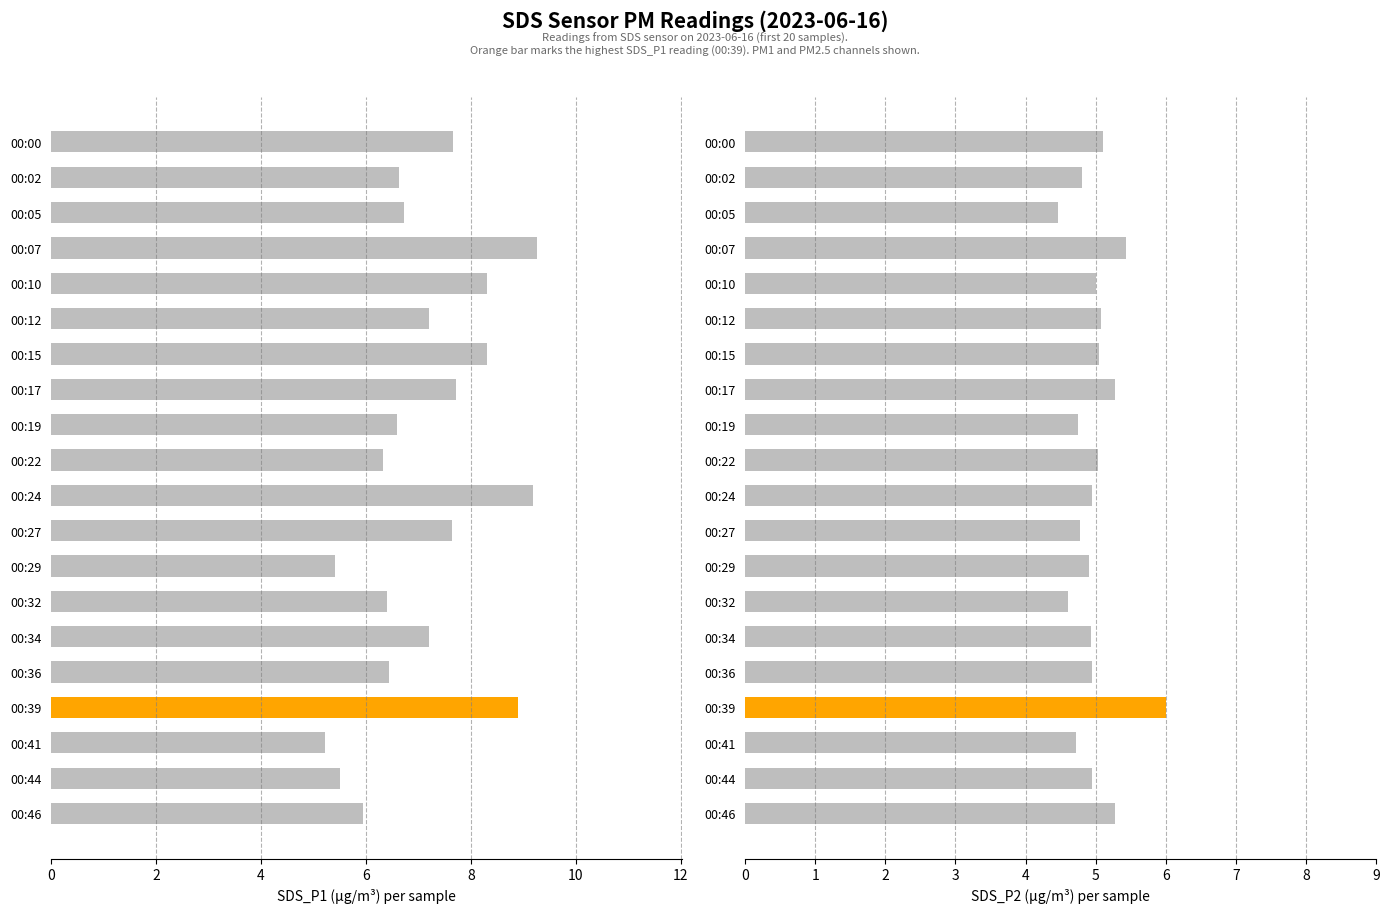

Reading left to right, extract all data points from this chart.

SDS_P1: 7.7	6.6	6.7	9.2	8.3	7.2	8.3	7.7	6.6	6.3	9.2	7.6	5.4	6.4	7.2	6.4	8.9	5.2	5.5	6.0
SDS_P2: 5.1	4.8	4.5	5.4	5.0	5.1	5.0	5.3	4.8	5.0	5.0	4.8	4.9	4.6	4.9	5.0	6.0	4.7	5.0	5.3